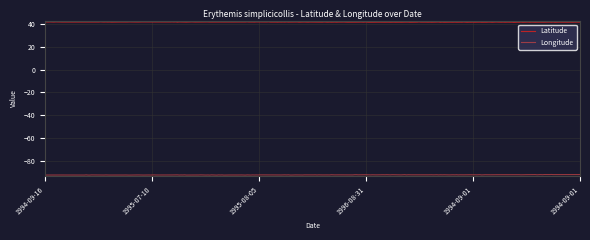

What is the smallest value displayed?

-92.8